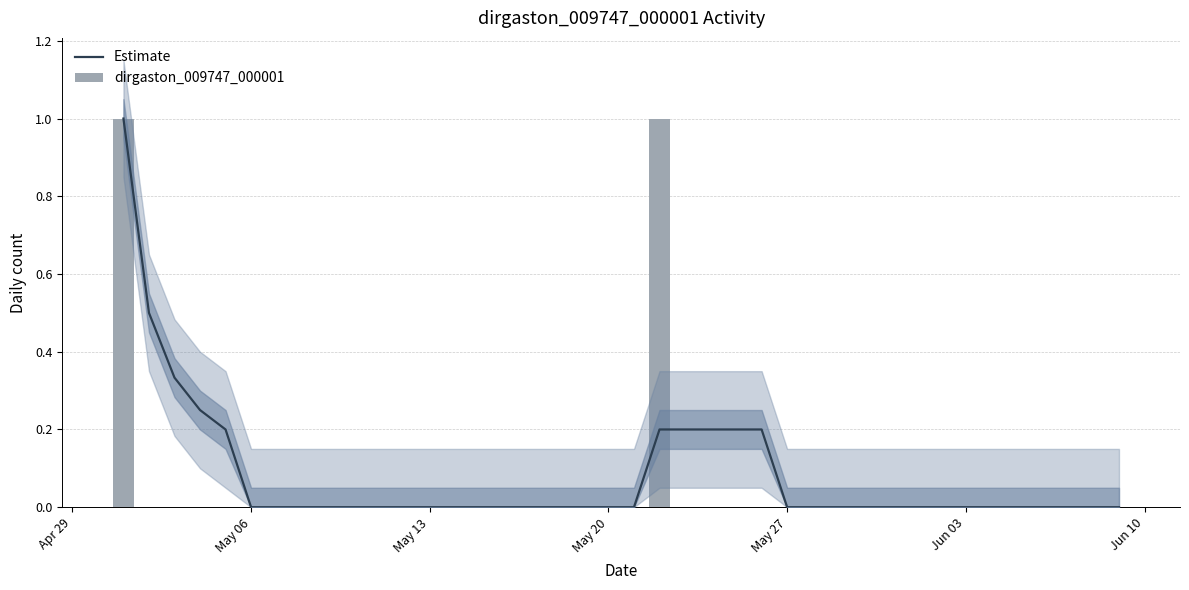

The Estimate series shows 0.1 at 23. True or false?

False